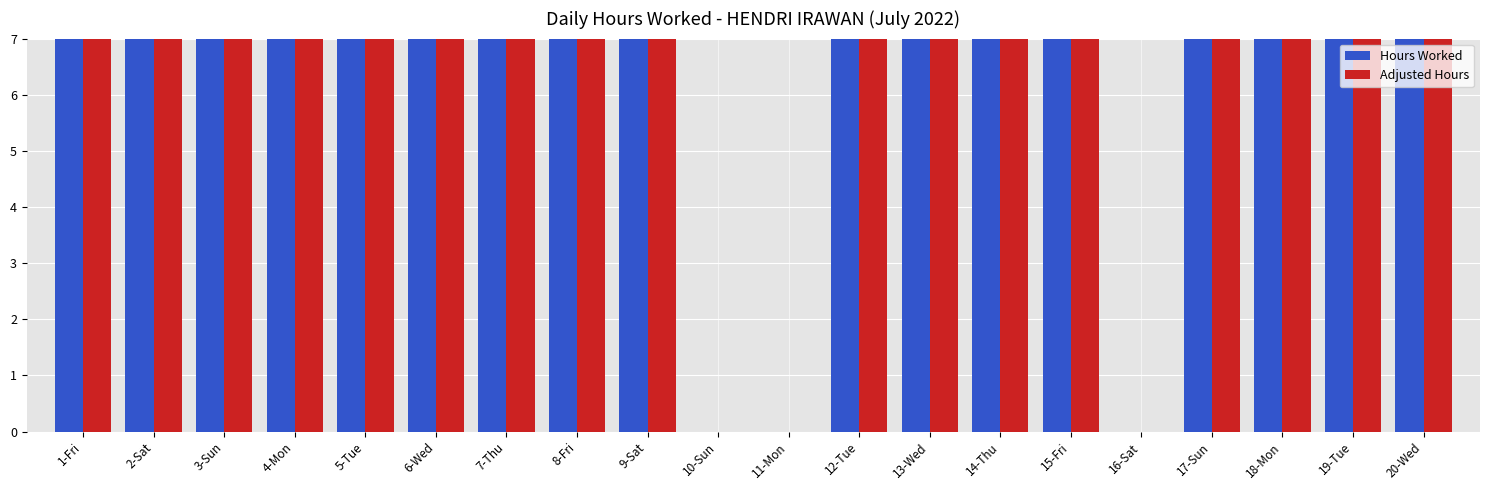

At which label does Adjusted Hours reach its minimum?

10-Sun